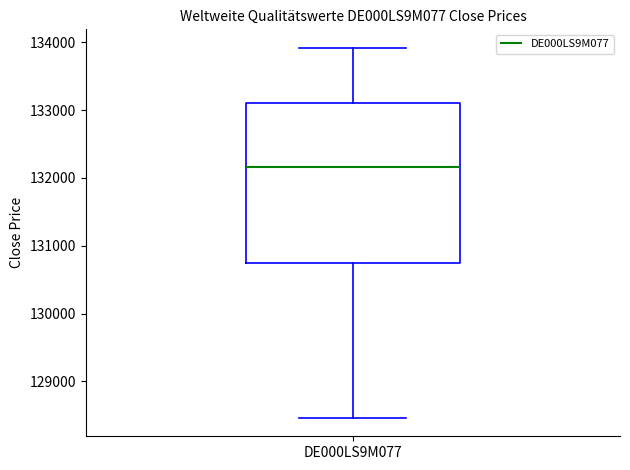

Read this box plot against the y-axis: the position of the median line, the range covered by the box, and the ends of both whiskers. The values are not printed on the chart, so give them approximately, as read against the axis.

median 132200, box 130700 to 133100, whiskers 128500 to 133900